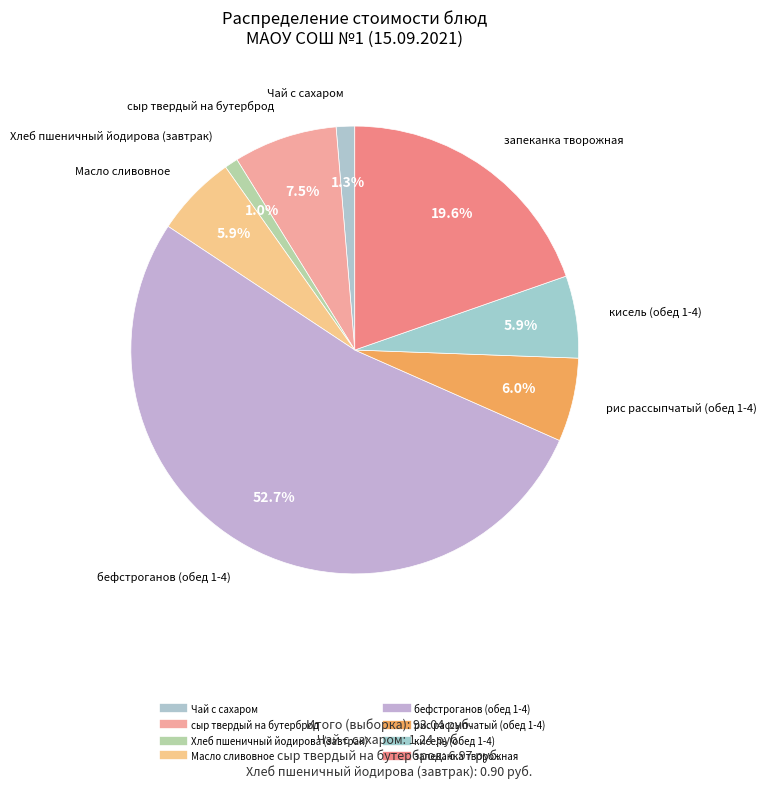

How many segments does this pie chart have?

8